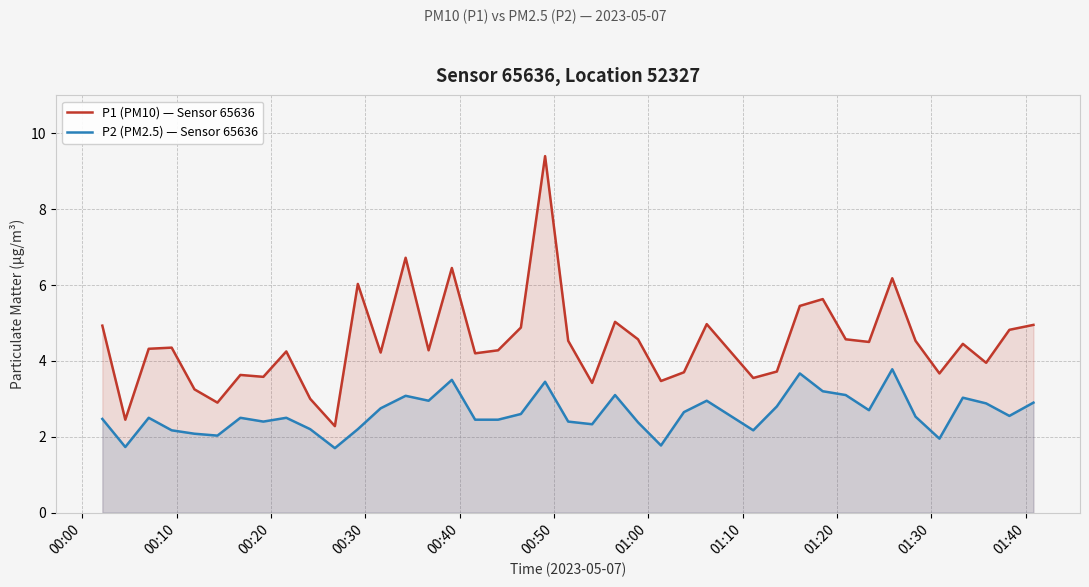

What are all the series names shown in the legend?

P1 (PM10) — Sensor 65636, P2 (PM2.5) — Sensor 65636